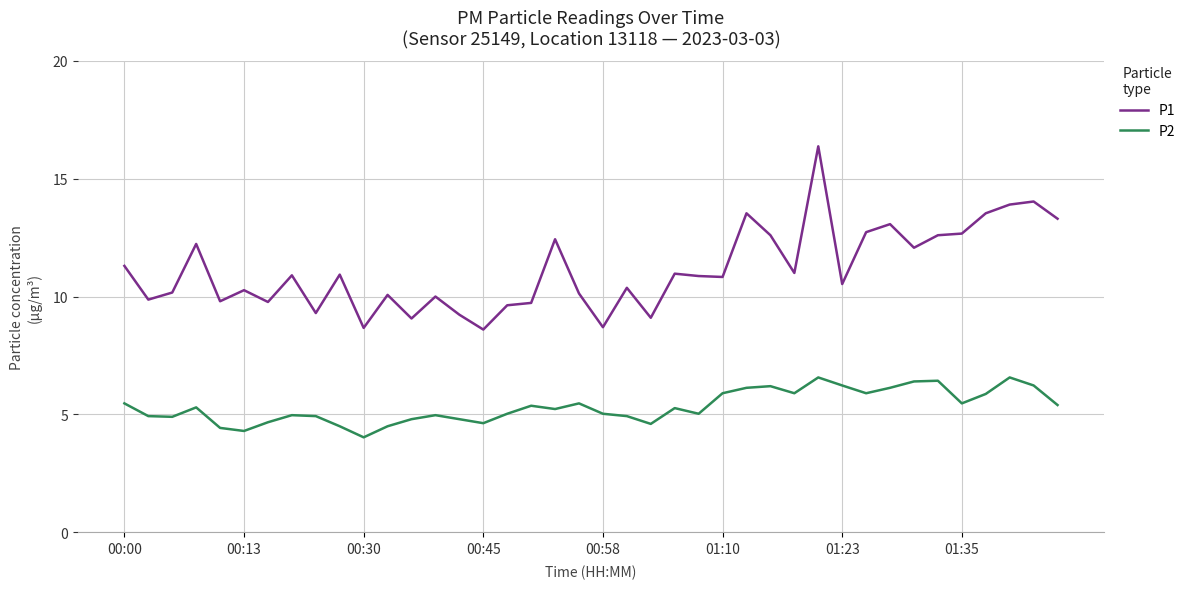

Which series has the largest total across all categories?

P1